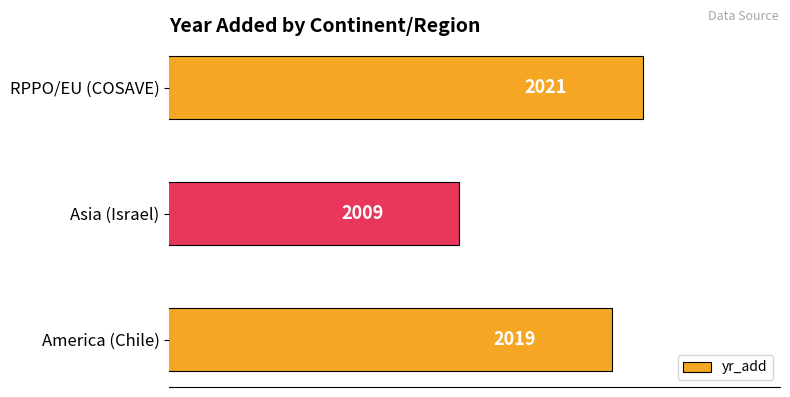

What is the change in value from America (Chile) to RPPO/EU (COSAVE)?

+2